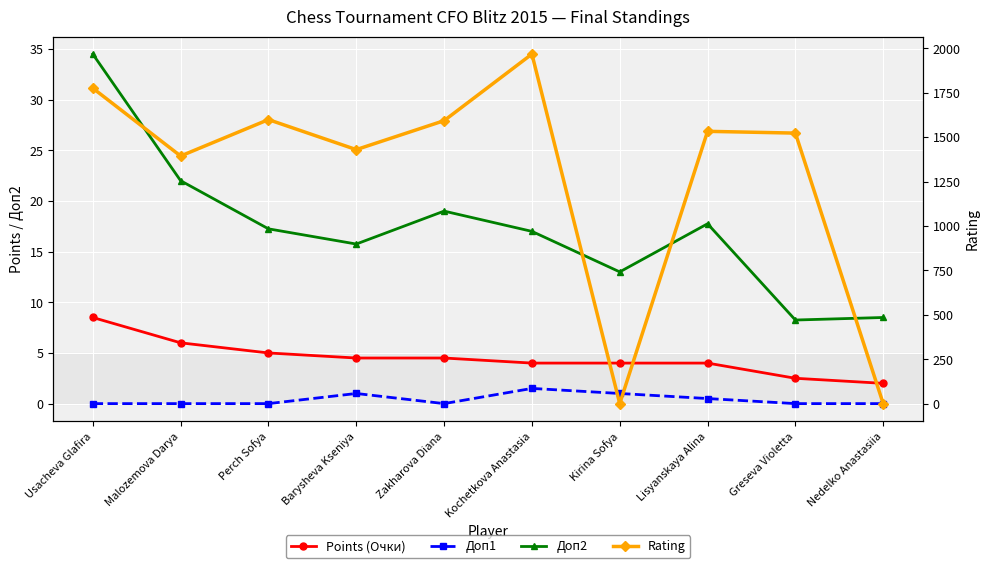

True or false: Points (Очки) has more than 0 interior local peaks.

False